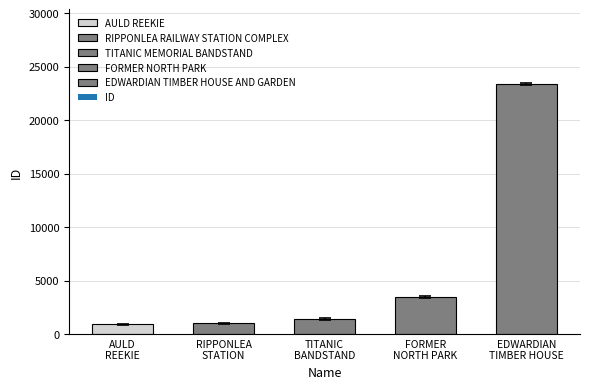

What is the approximate value at EDWARDIAN TIMBER HOUSE AND GARDEN?

23351